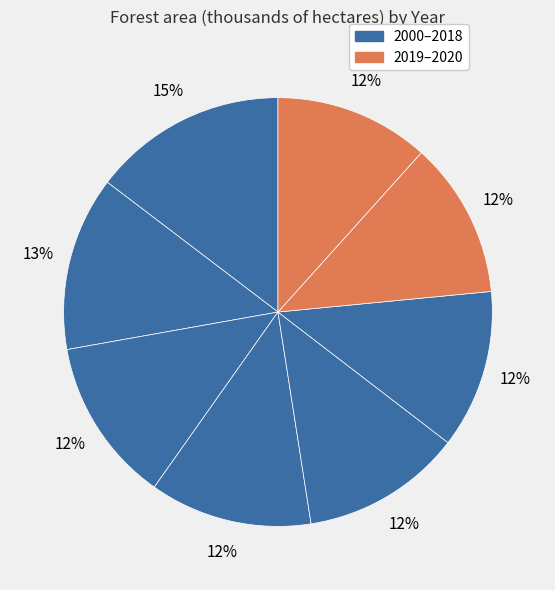

To the nearest percent, what is the difference between the largest and smallest slice percentages?

3%